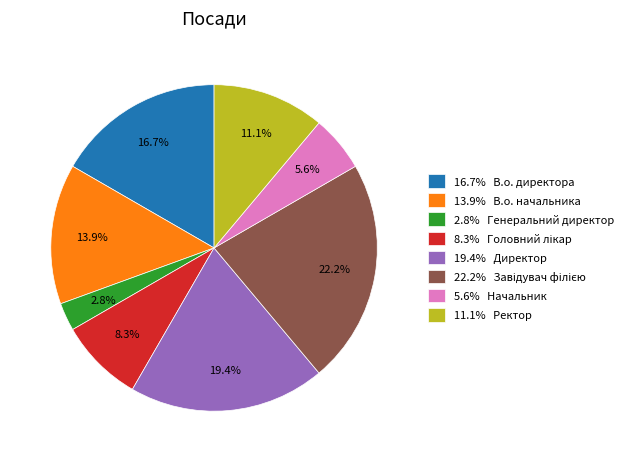

How many slices are in this pie chart?

8